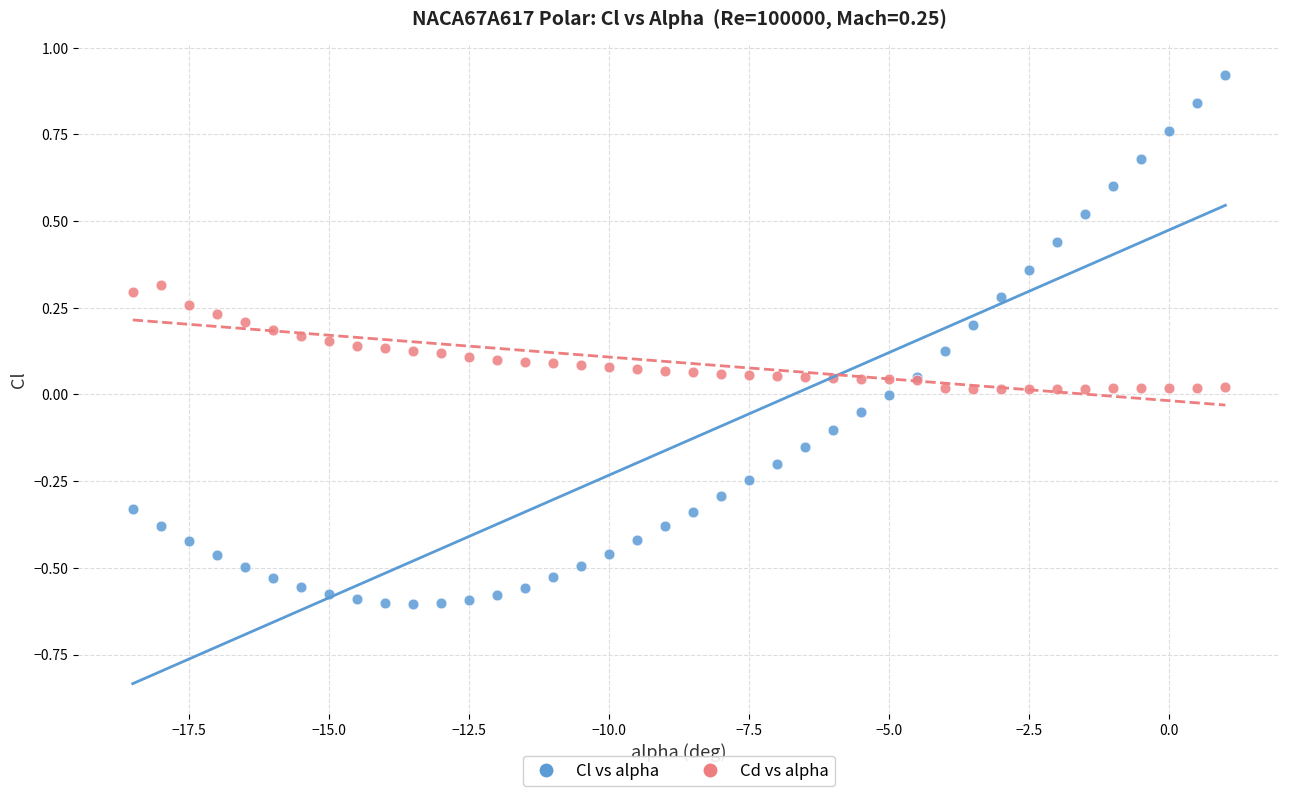

Which series has the widest spread of Y values?

Cl vs alpha